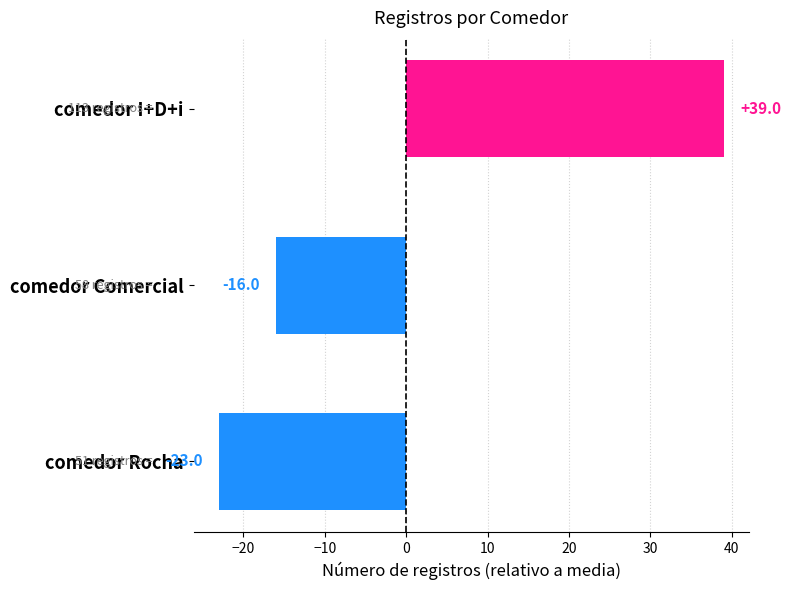

List the labels in order of value, largest first.

comedor I+D+i, comedor Comercial, comedor Rocha